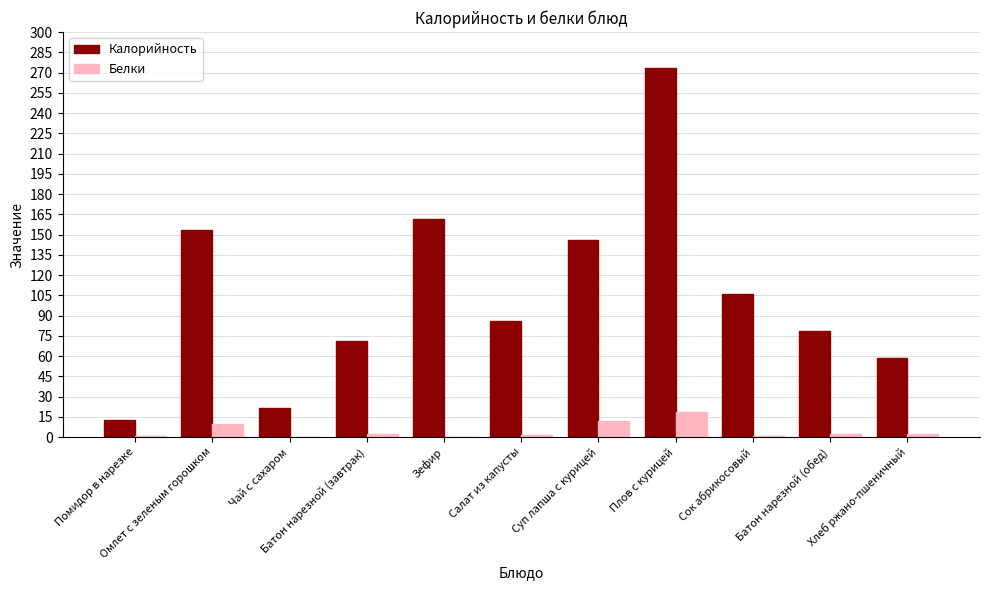

What is the maximum value shown in the chart?

273.2